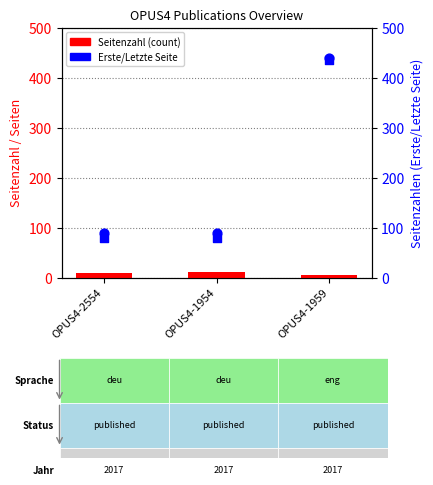

Is the value of Seitenzahl (pages) at OPUS4-1959 greater than the value of Letzte Seite at OPUS4-2554?

No